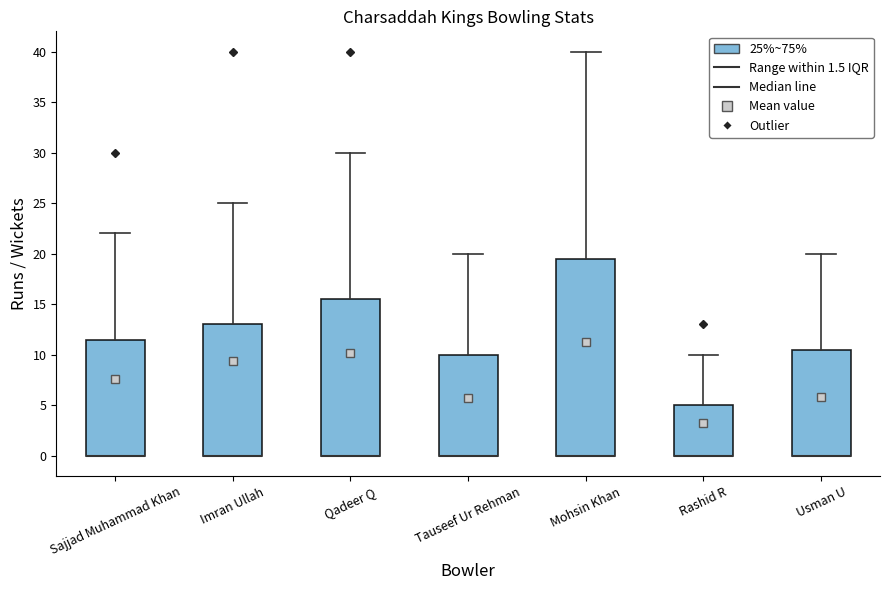

Where is the lower edge of the box for Imran Ullah on the y-axis? The values are not printed on the chart, so give them approximately, as read against the axis.

0.0